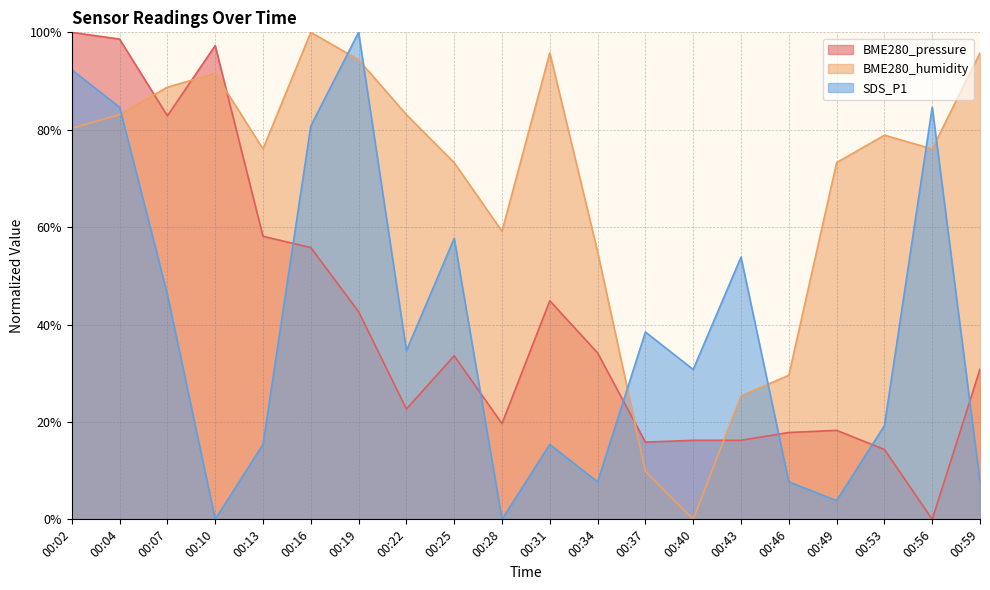

At which category does SDS_P1 reach its first local peak?

00:19